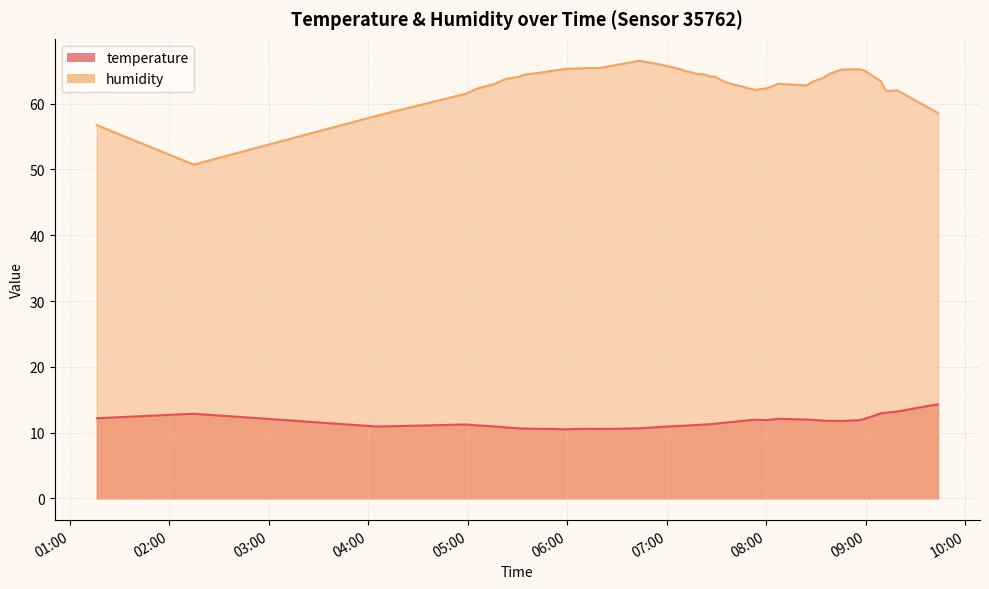

True or false: humidity has more than 2 interior local peaks.

True